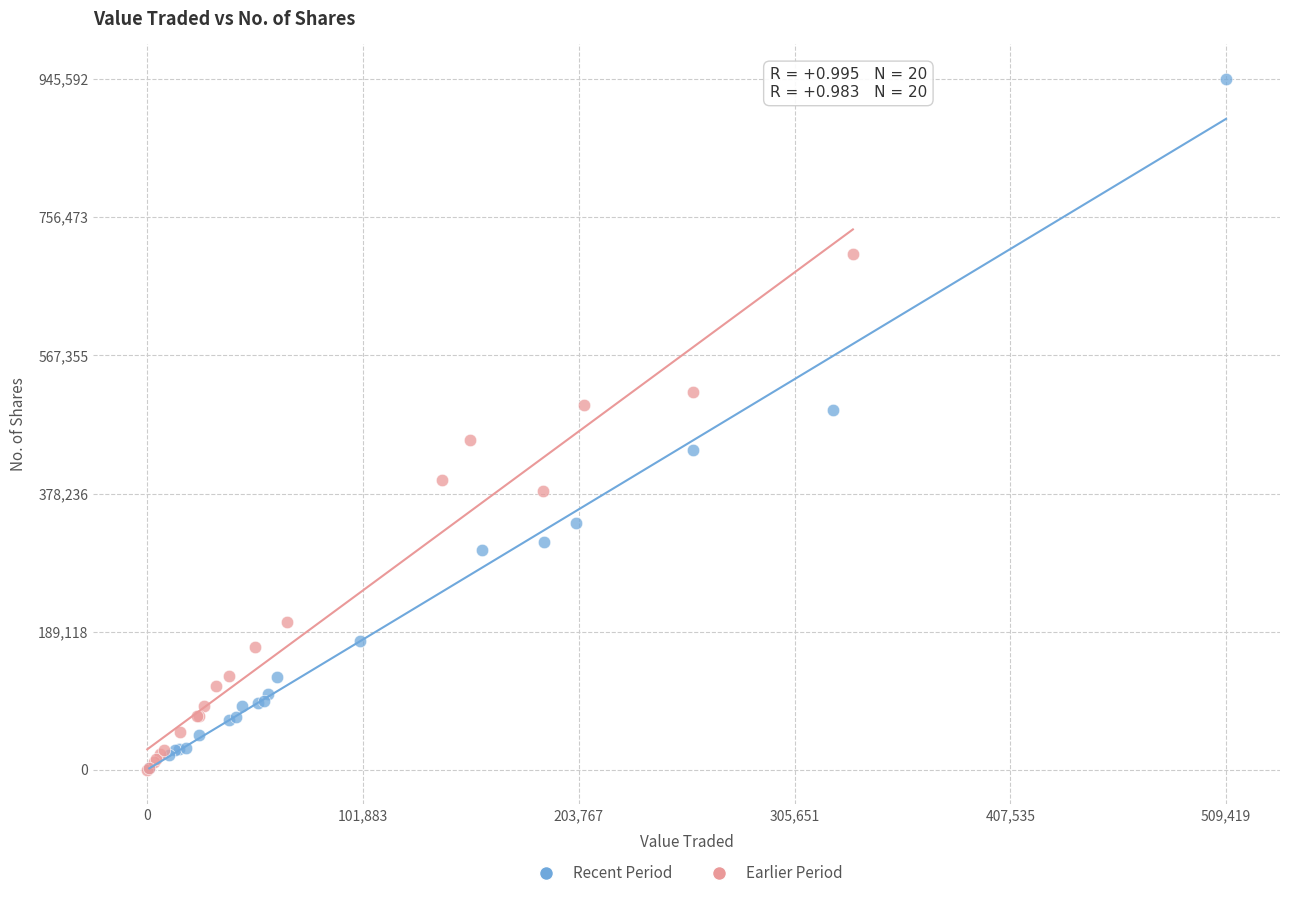

Which series has the widest spread of Y values?

Recent Period